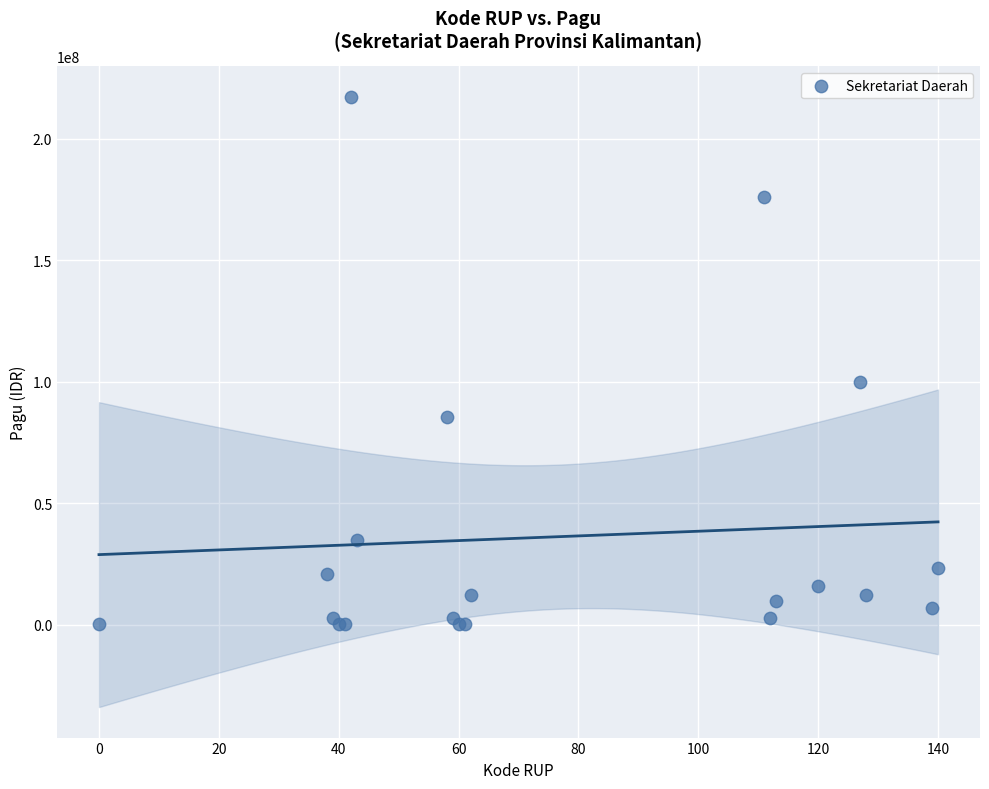

What Y value in the scatter plot is closest to 108800000?

99958000